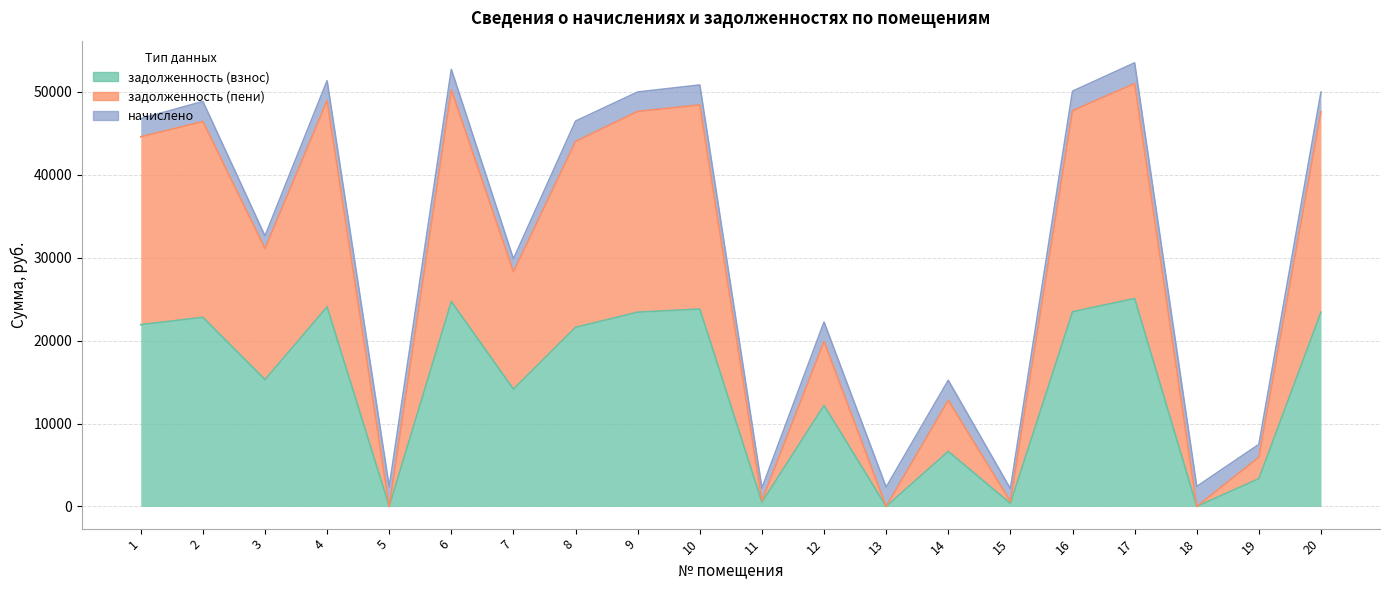

What is the greatest value displayed?

51001.2